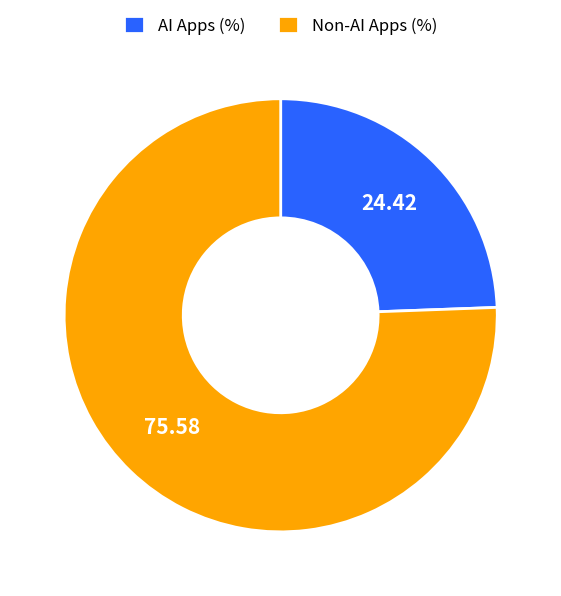

What is the ratio of the value at AI Apps (%) to the value at Non-AI Apps (%)?

0.3